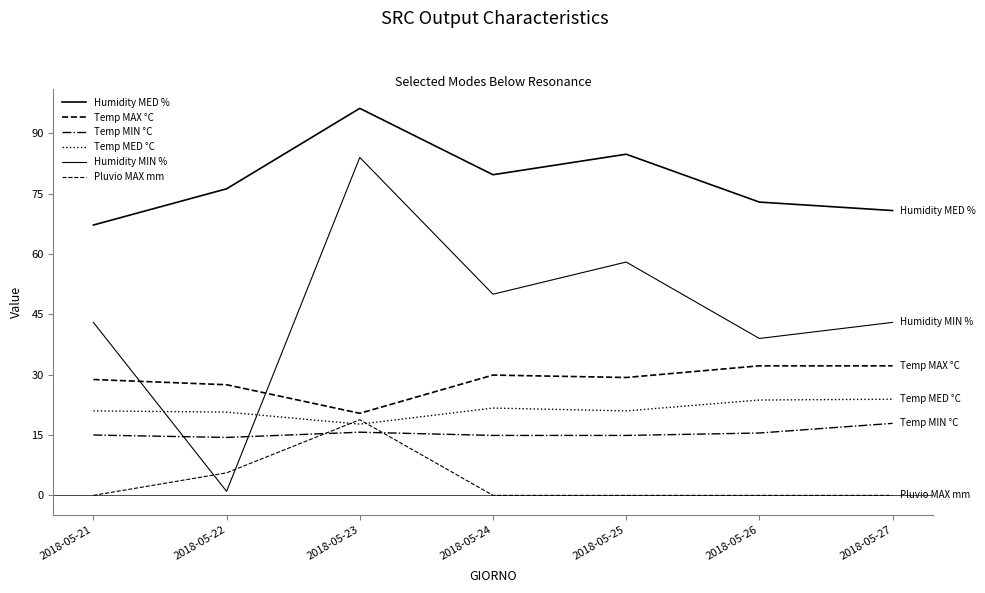

Where is the first local minimum for Temp MIN °C?

2018-05-22